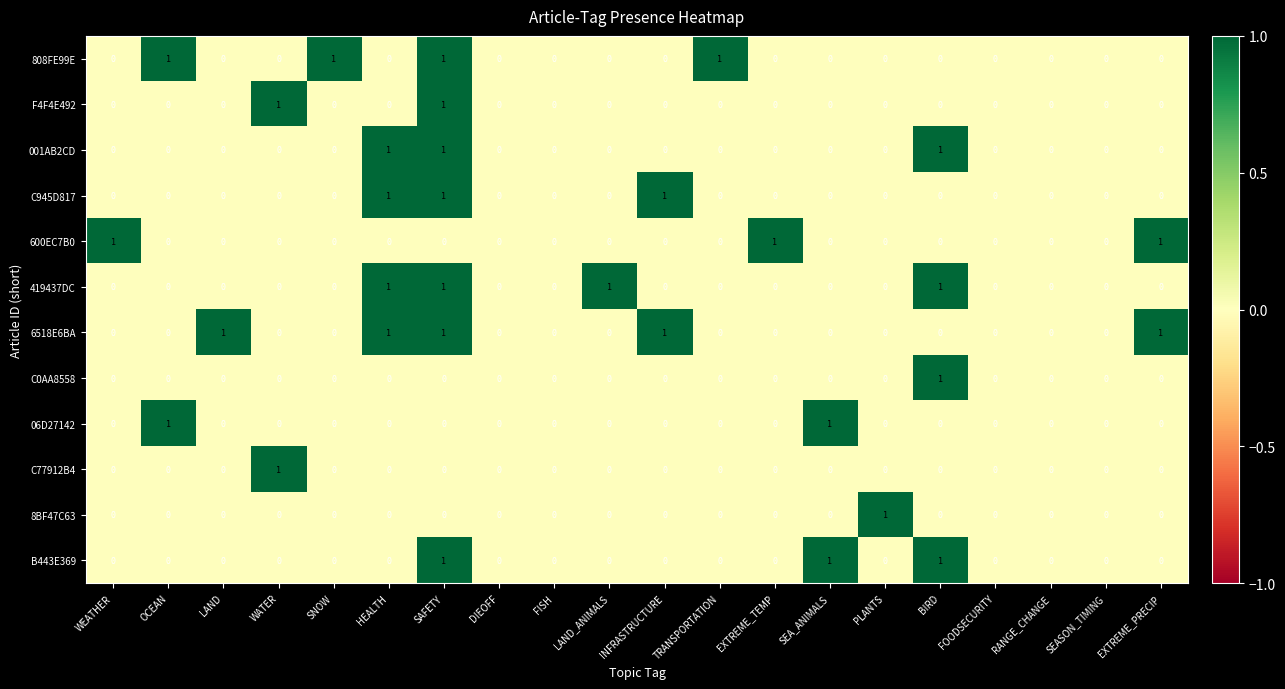

How many F4F4E492 values are between 0 and 1?

20